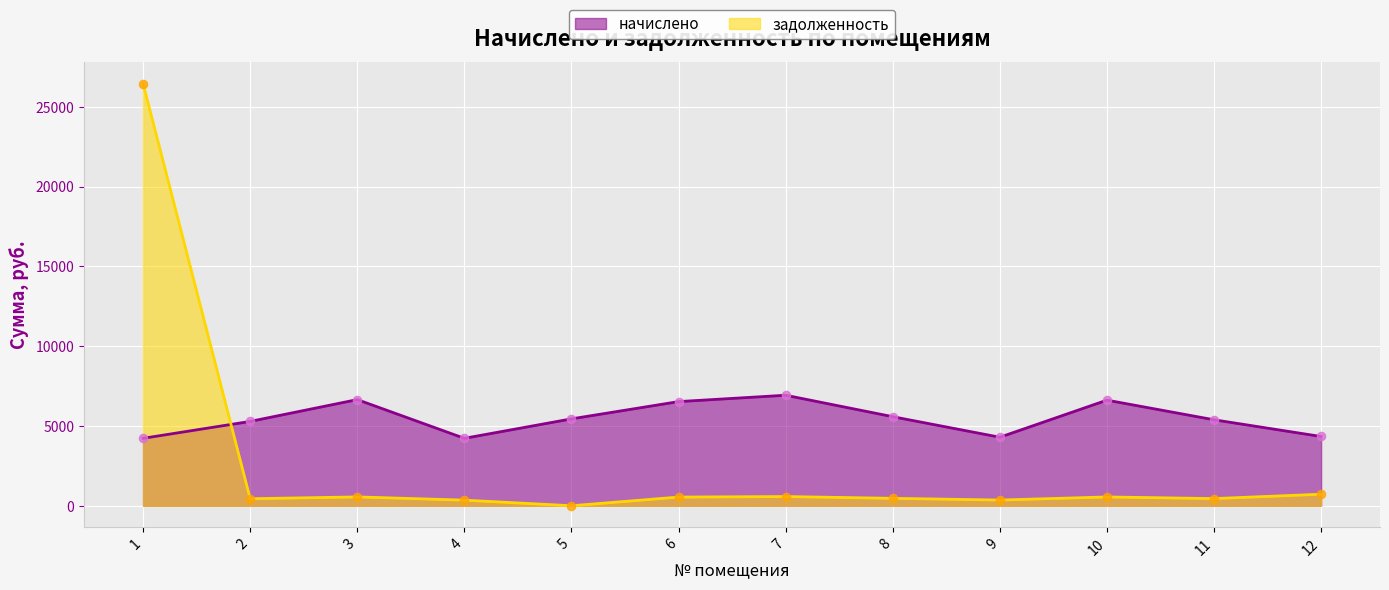

Which series contains the highest Y value?

задолженность